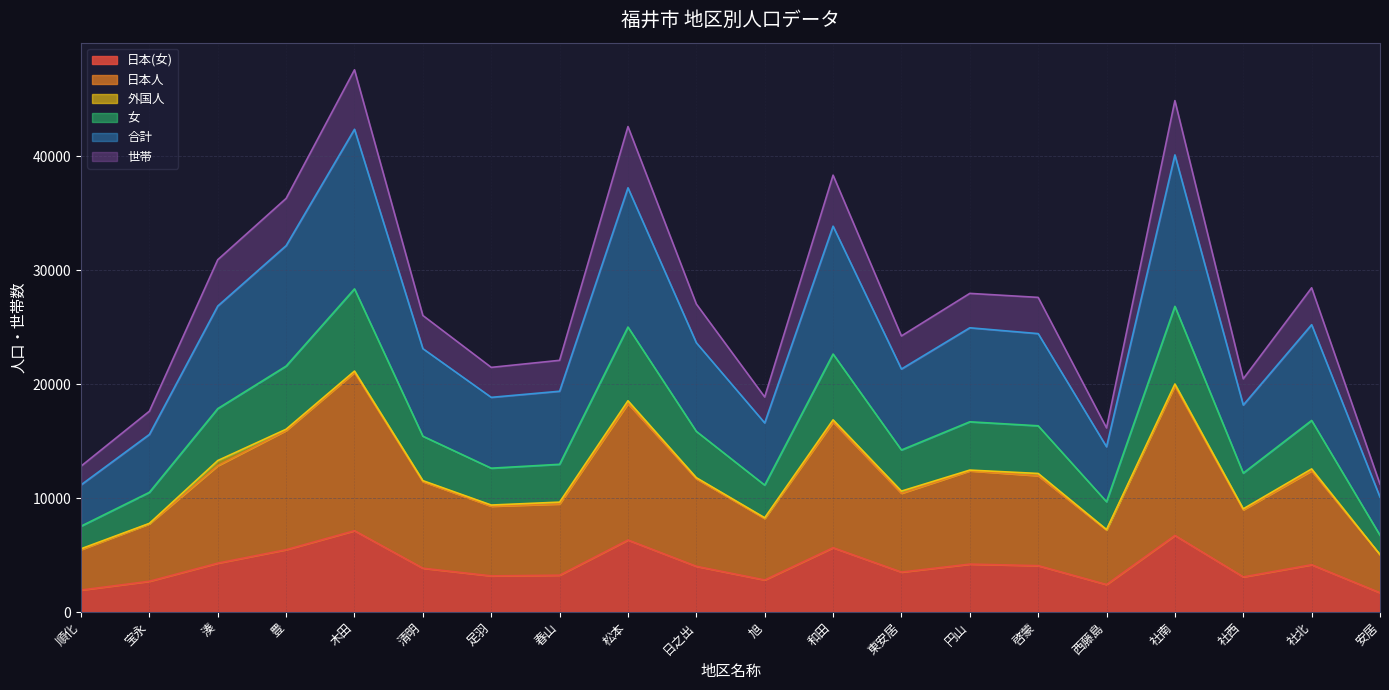

What is the difference between the maximum and second lowest values in the 日本(女) series?

5213